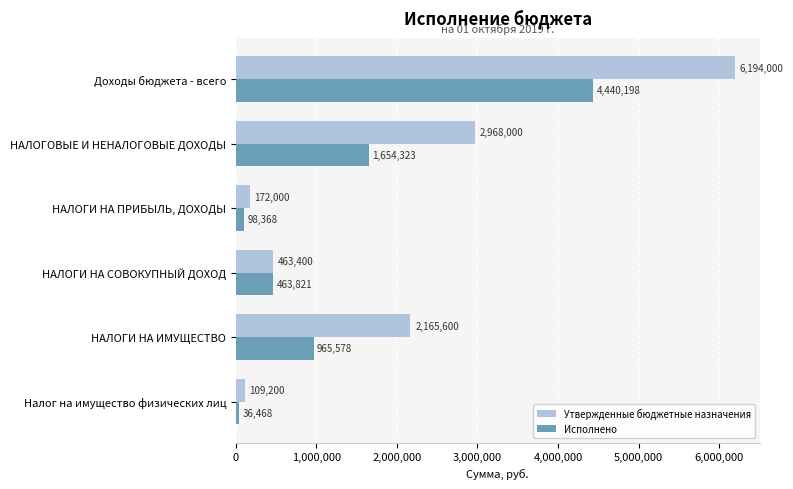

At which category is the sum across all series the highest?

Доходы бюджета - всего